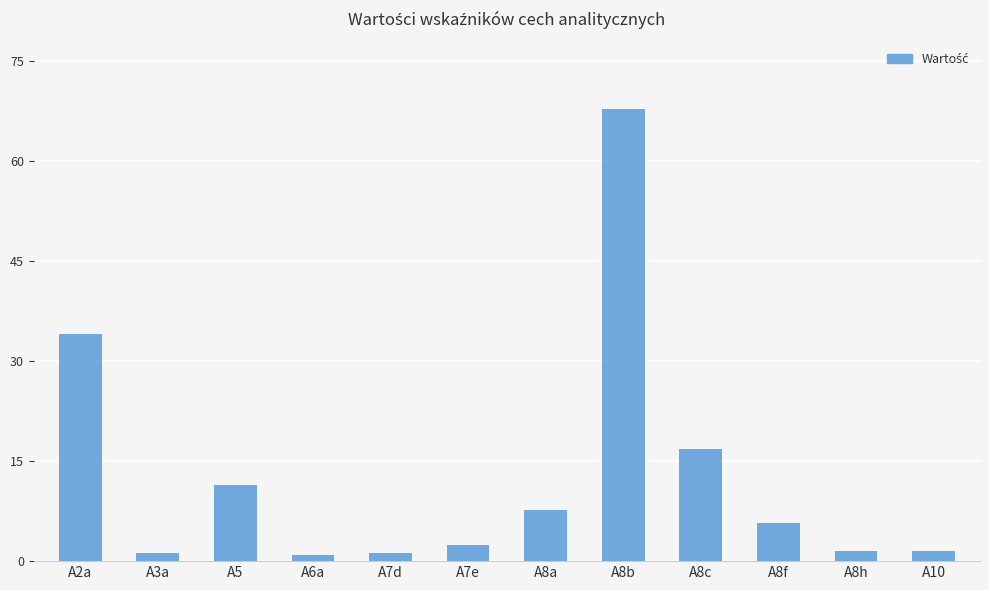

What is the change in value from A2a to A8f?

-28.2